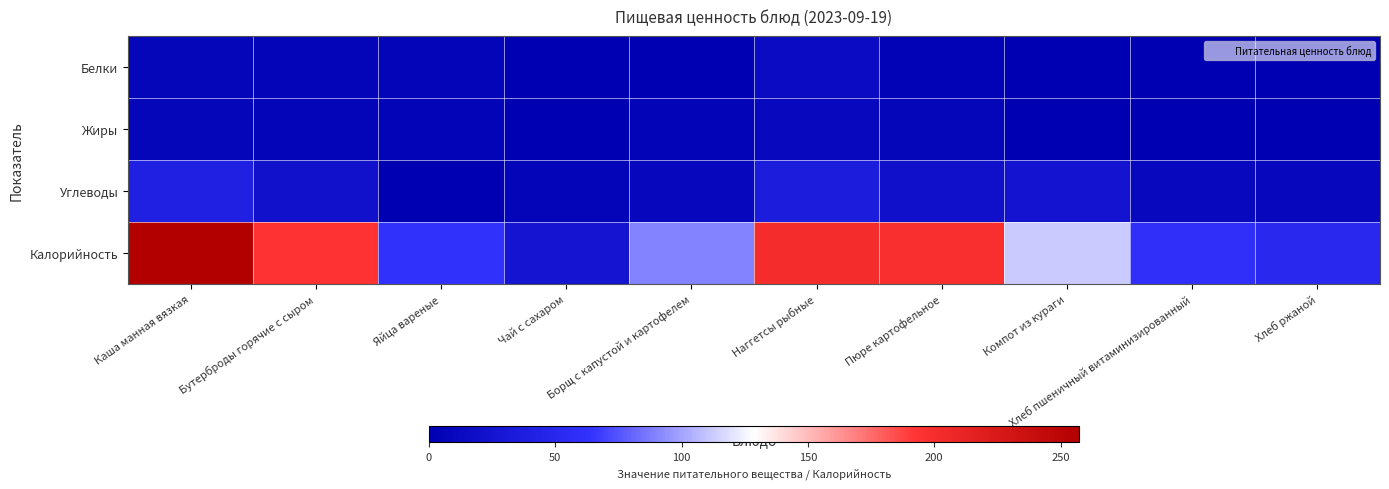

List the series in order of their peak value, lowest first.

Жиры, Белки, Углеводы, Калорийность